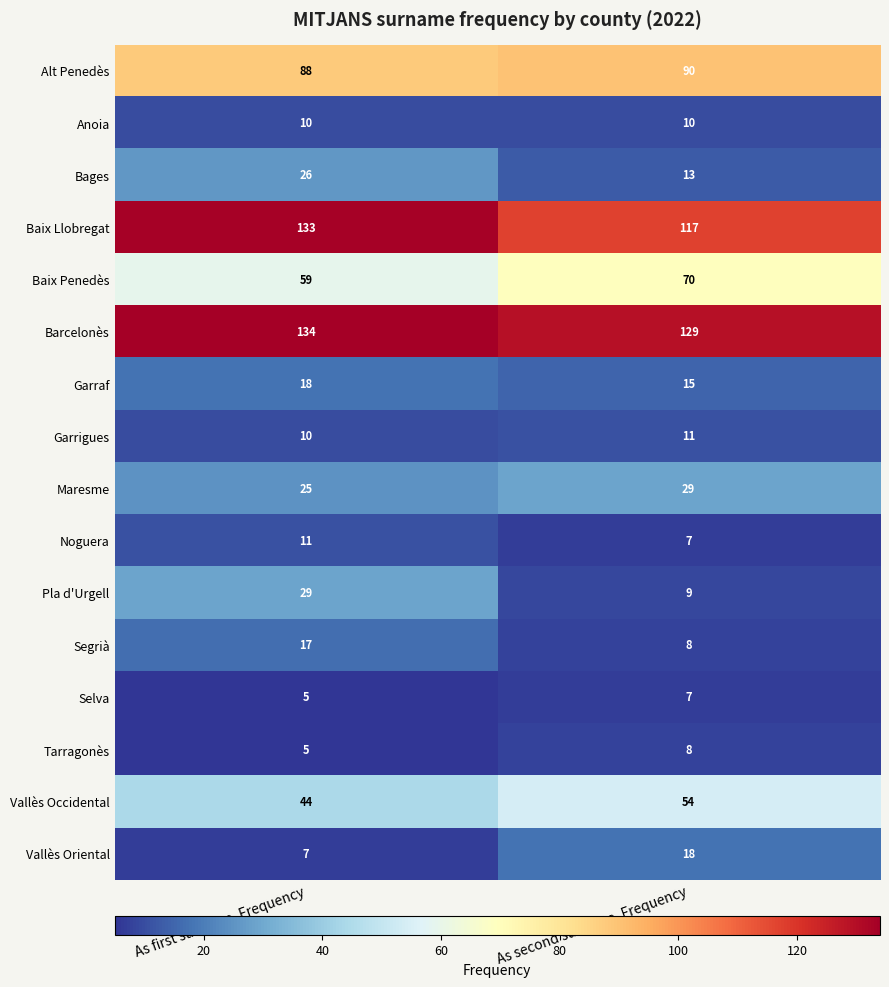

What is the sum of all Pla d'Urgell values?

38